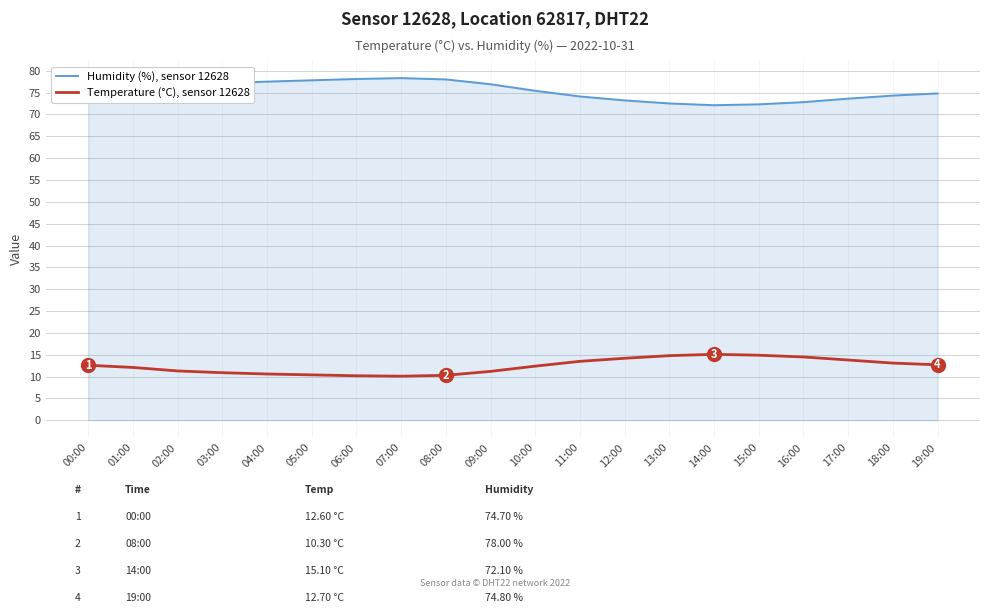

What is the highest value of the Humidity (%), sensor 12628 series?

78.3